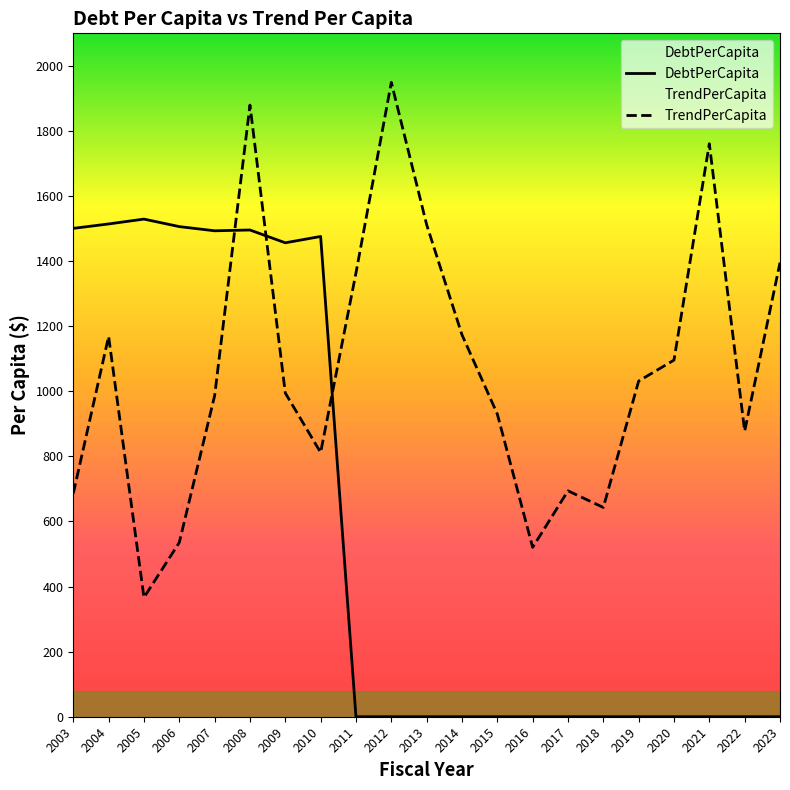

At which category does TrendPerCapita reach its first local peak?

2004